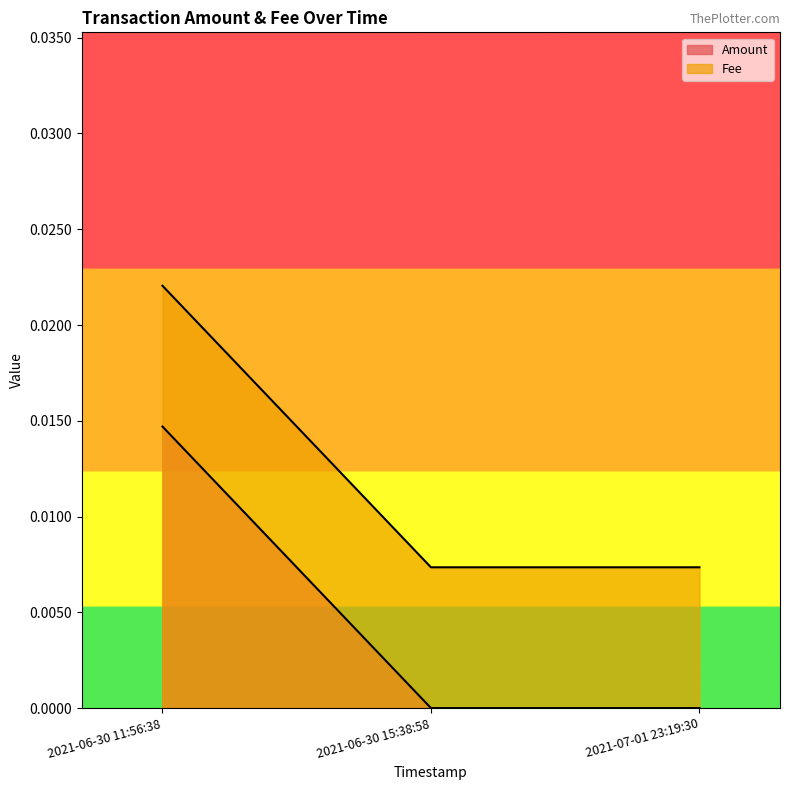

At how many categories does at least one series exceed 0?

3